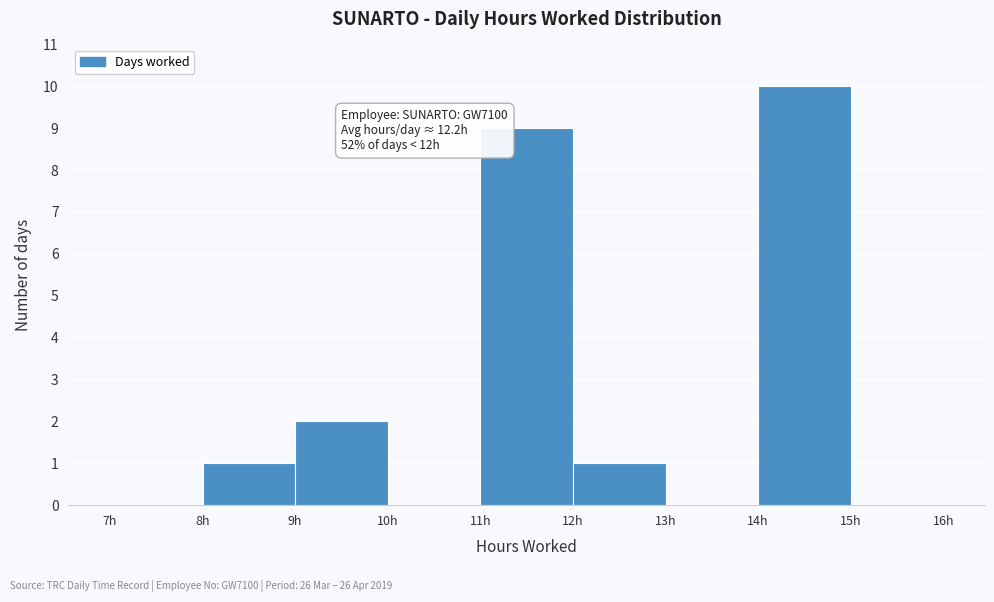

Over which range of the x-axis is the bar tallest?

14 to 15